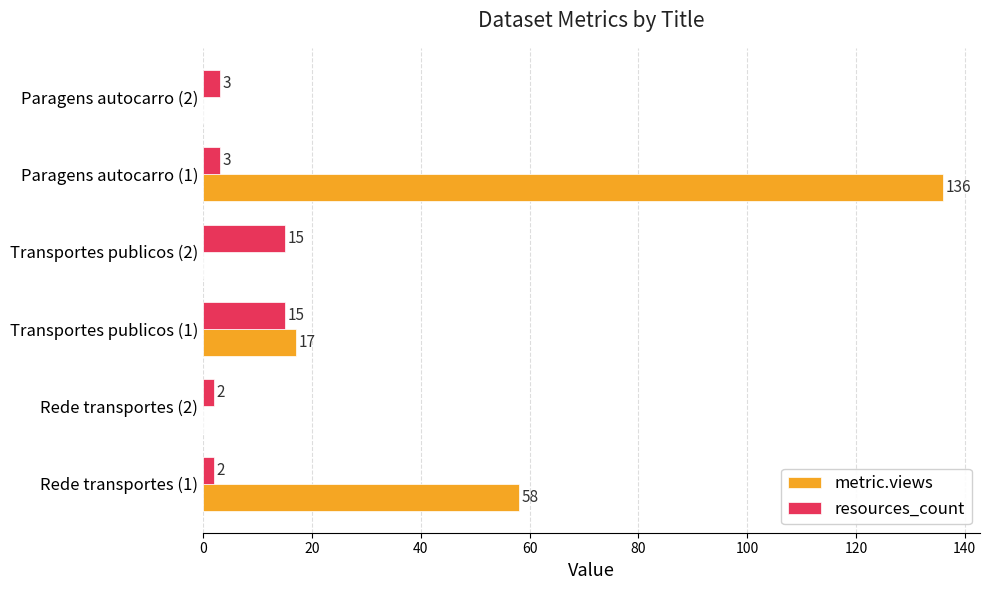

What is the greatest value displayed?

136